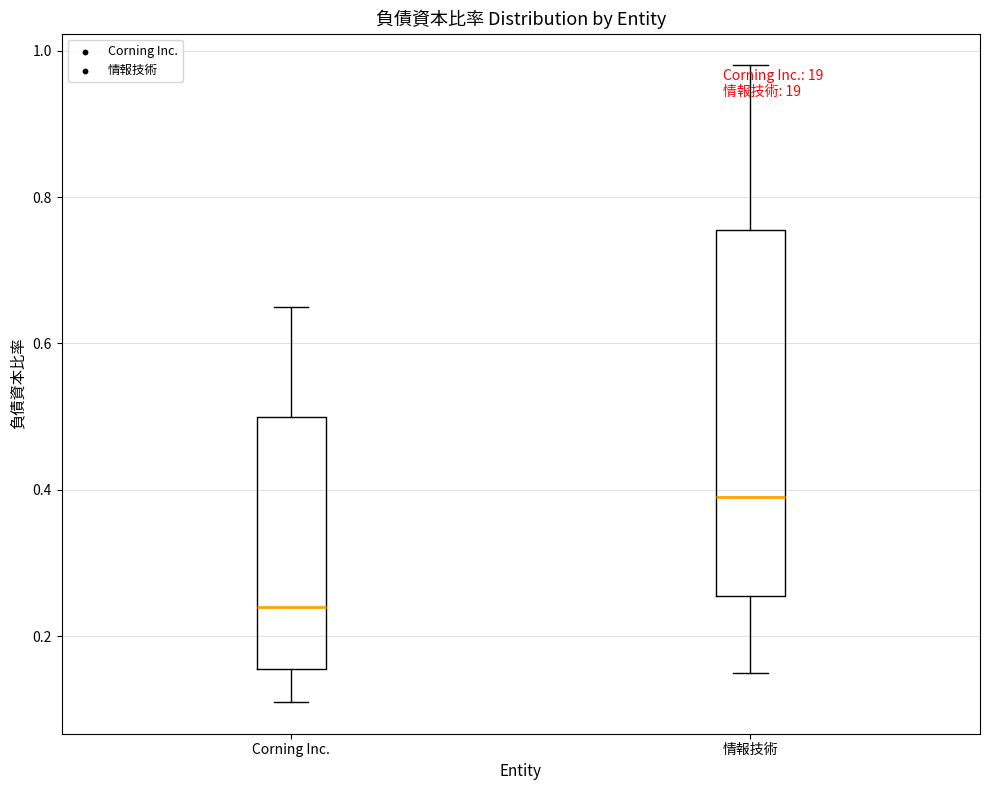

Which box has the highest median line?

情報技術